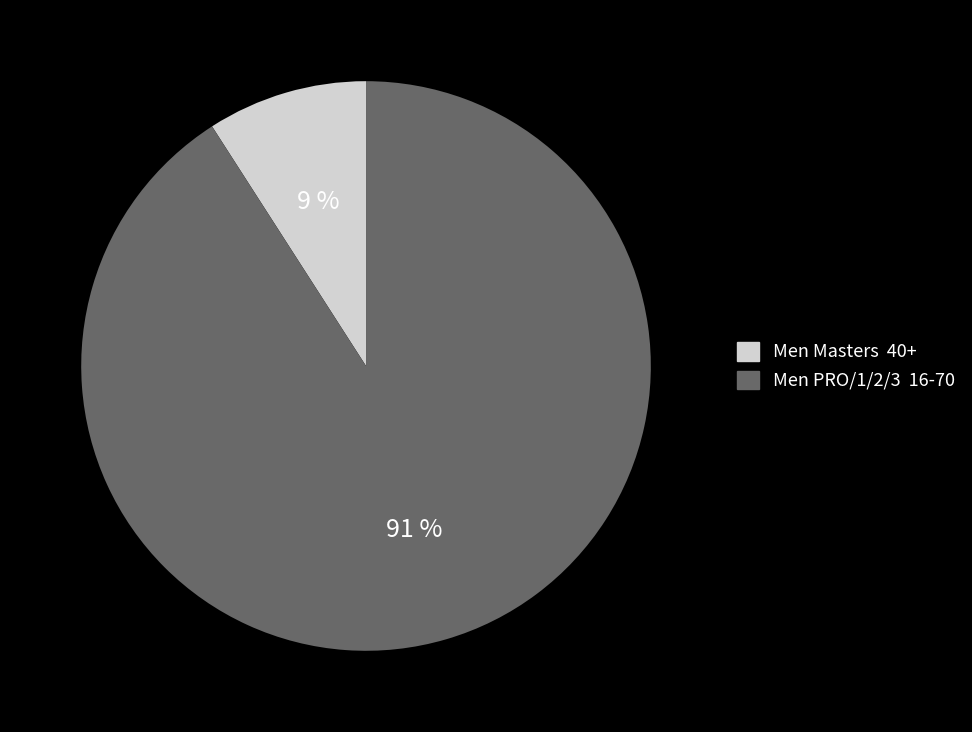

Is there any slice that represents more than half of the pie?

Yes